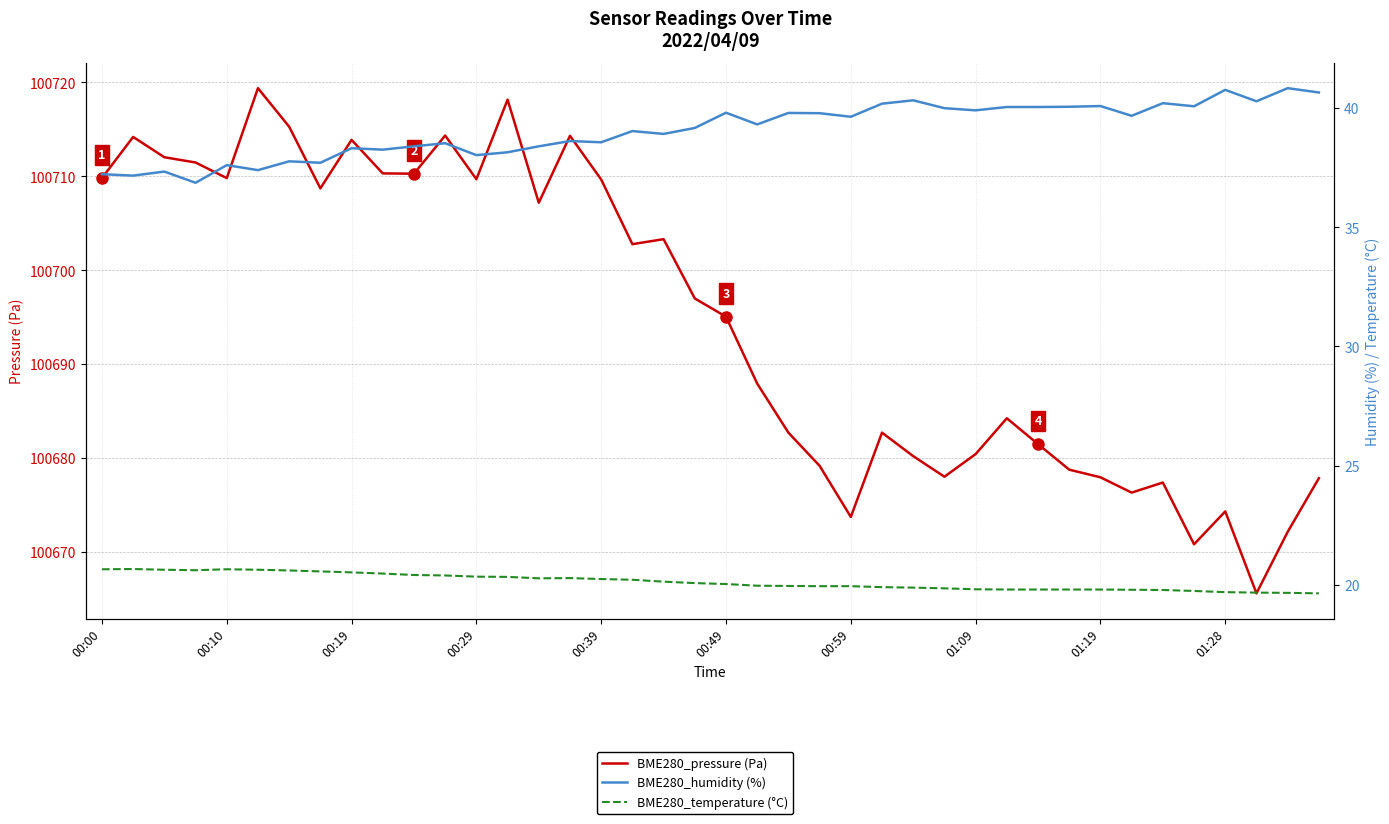

Reading left to right, list all the values displayed in this chart.

BME280_pressure (Pa): 100709.8	100714.2	100712.0	100711.5	100709.8	100719.4	100715.3	100708.7	100713.9	100710.3	100710.3	100714.3	100709.7	100718.2	100707.2	100714.3	100709.7	100702.8	100703.3	100697.0	100695.1	100687.9	100682.7	100679.2	100673.8	100682.7	100680.2	100678.0	100680.4	100684.2	100681.5	100678.8	100678.0	100676.3	100677.4	100670.8	100674.3	100665.6	100672.2	100677.9
BME280_humidity (%): 37.2	37.2	37.3	36.9	37.6	37.4	37.8	37.7	38.3	38.3	38.4	38.5	38.0	38.1	38.4	38.6	38.6	39.0	38.9	39.2	39.8	39.3	39.8	39.8	39.6	40.2	40.3	40.0	39.9	40.0	40.0	40.1	40.1	39.7	40.2	40.1	40.8	40.3	40.8	40.7
BME280_temperature (°C): 20.6	20.7	20.6	20.6	20.6	20.6	20.6	20.6	20.5	20.5	20.4	20.4	20.3	20.3	20.3	20.3	20.2	20.2	20.1	20.1	20.0	20.0	19.9	19.9	19.9	19.9	19.9	19.9	19.8	19.8	19.8	19.8	19.8	19.8	19.8	19.7	19.7	19.7	19.7	19.6